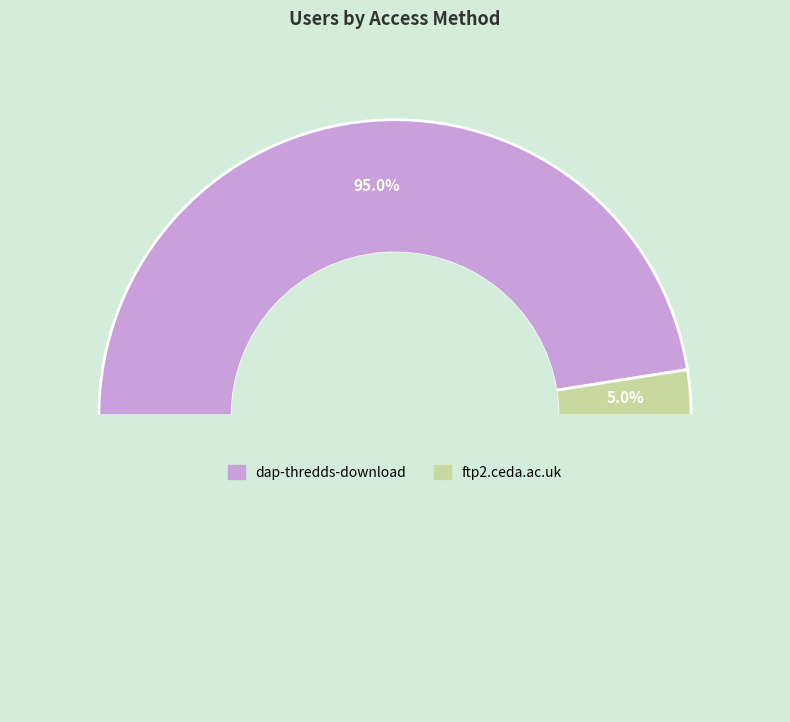

To the nearest percent, what is the difference between the largest and smallest slice percentages?

90%